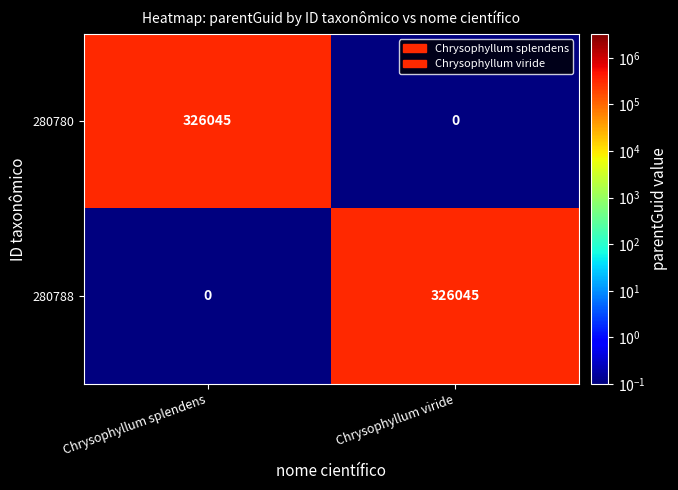

What is the spread (max minus min) of values at Chrysophyllum splendens?

326045